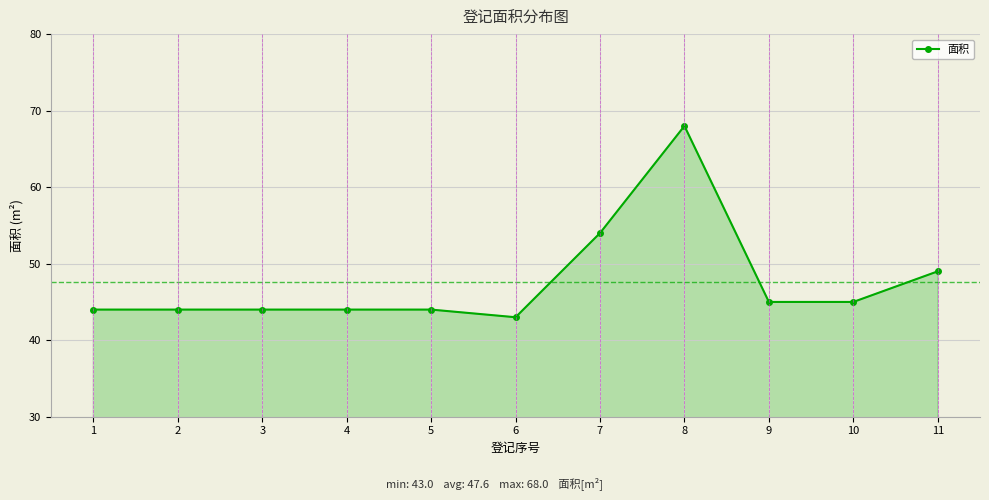

The chart shows a value of 44 at 3. True or false?

True